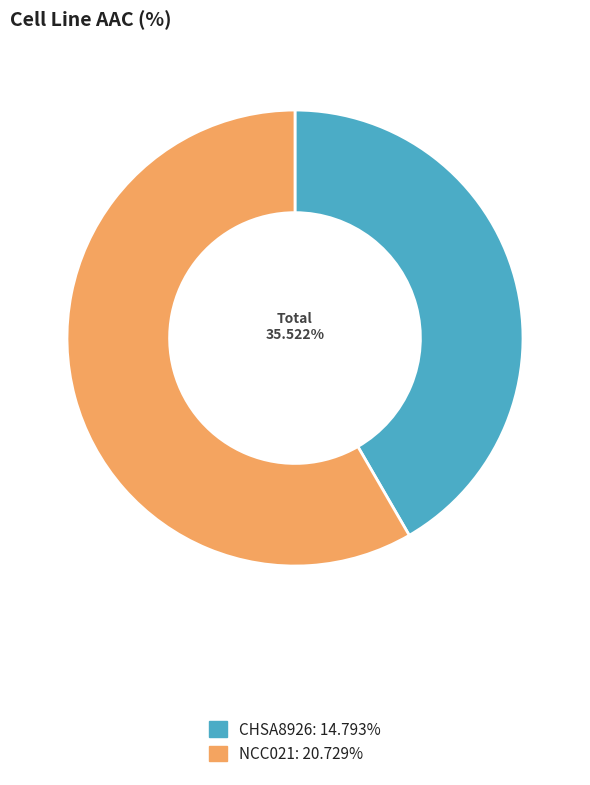

What is the smallest slice in the pie chart?

CHSA8926